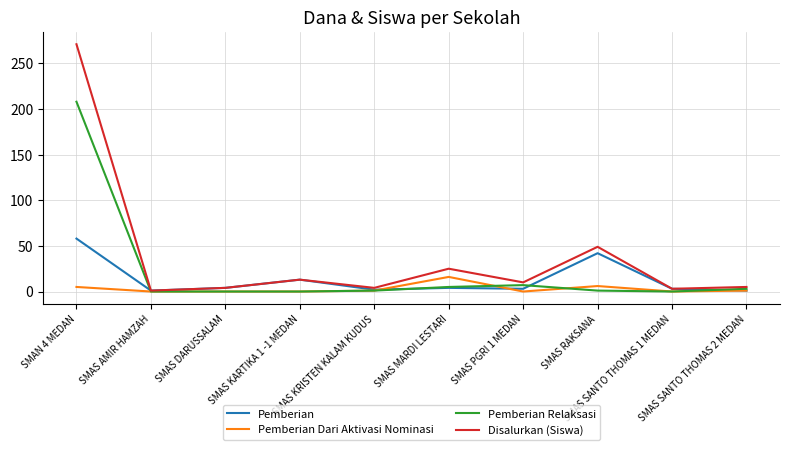

How many lines are shown in the chart?

4